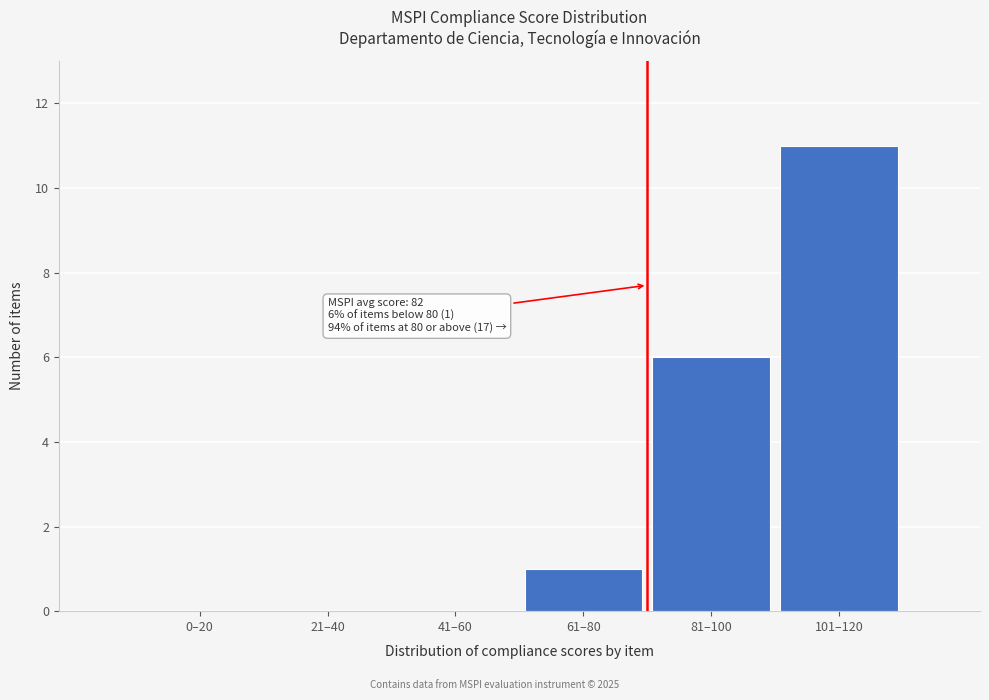

Reading left to right, what are all the values shown in this chart?

0–20=0	21–40=0	41–60=0	61–80=1	81–100=6	101–120=11